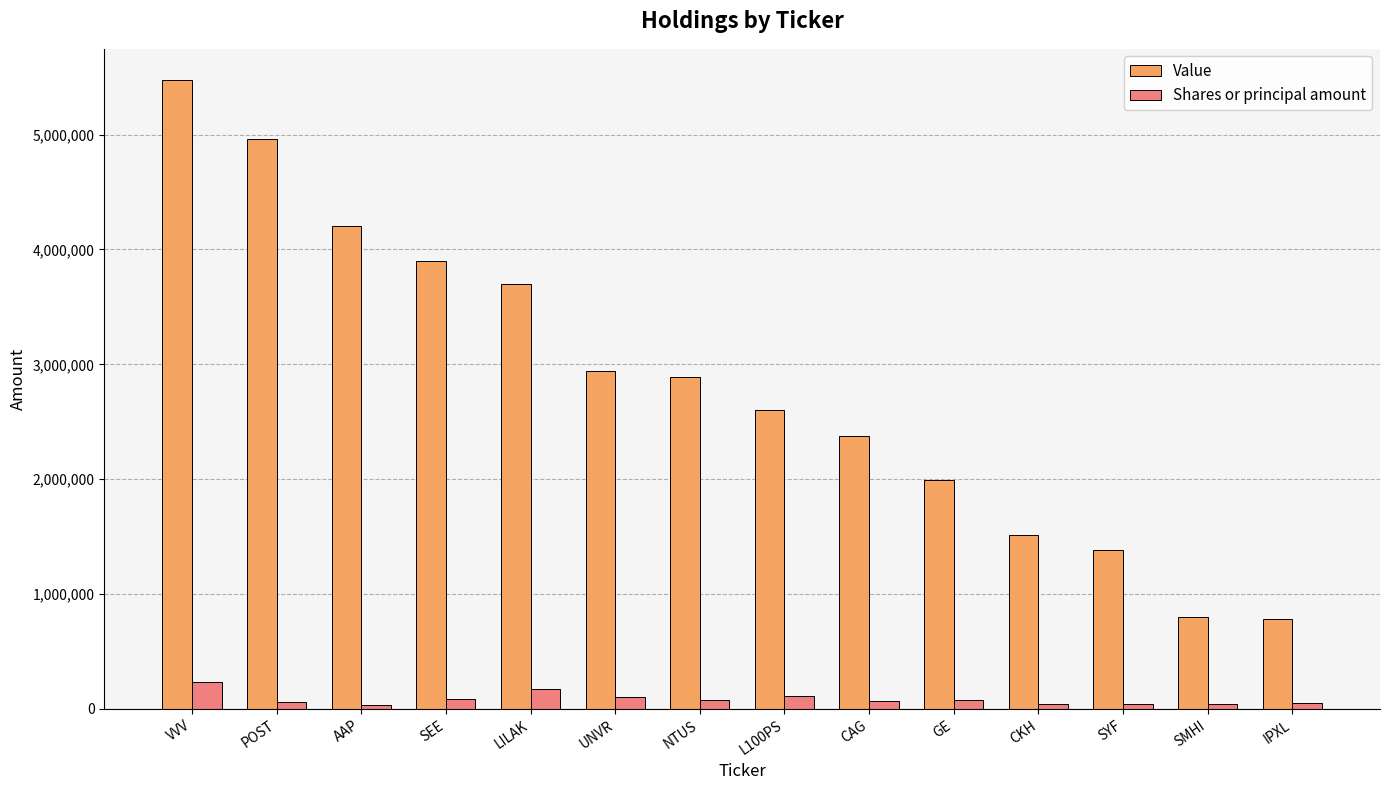

At which label does Value first exceed 2888000?

VVV